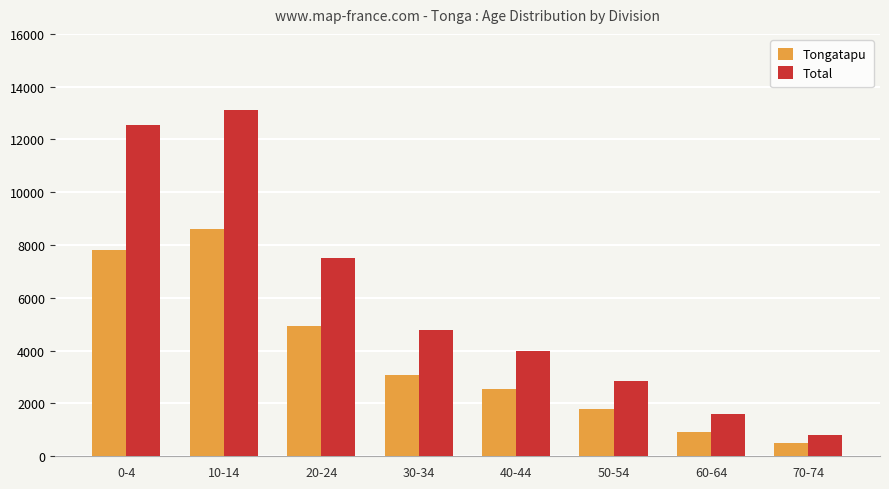

What is the label of the 4th bar from the right?

40-44